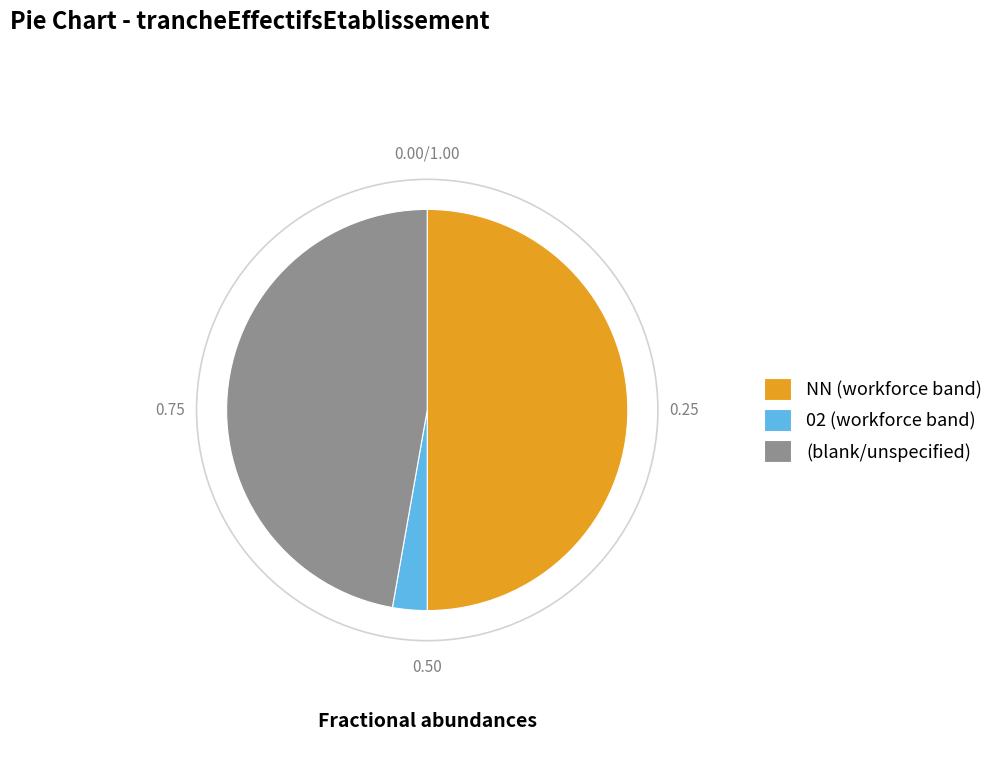

Do 02 (workforce band) and NN (workforce band) together represent more than half of the pie?

Yes